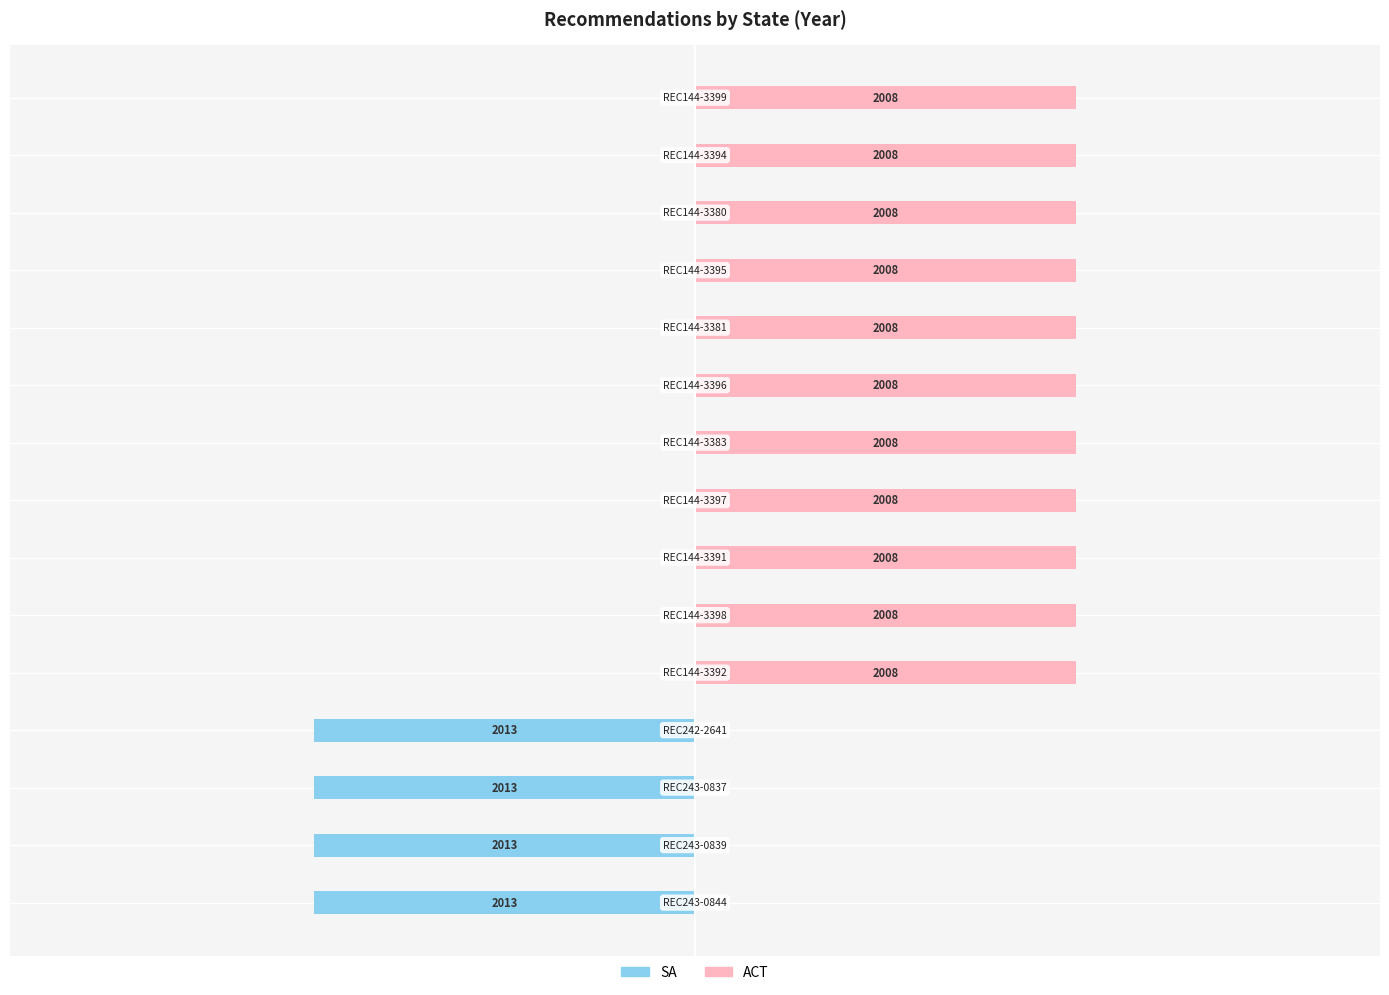

What is the highest value of the ACT series?

1